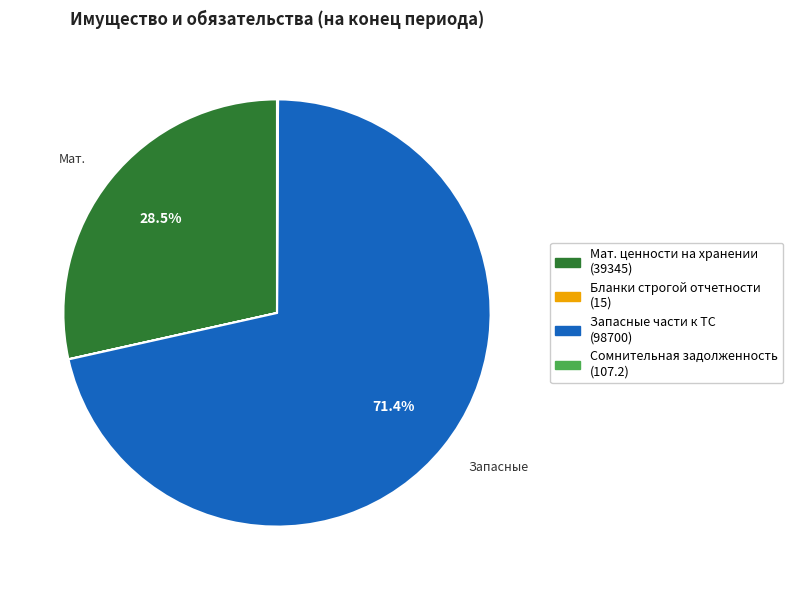

Does any single category account for the majority?

Yes